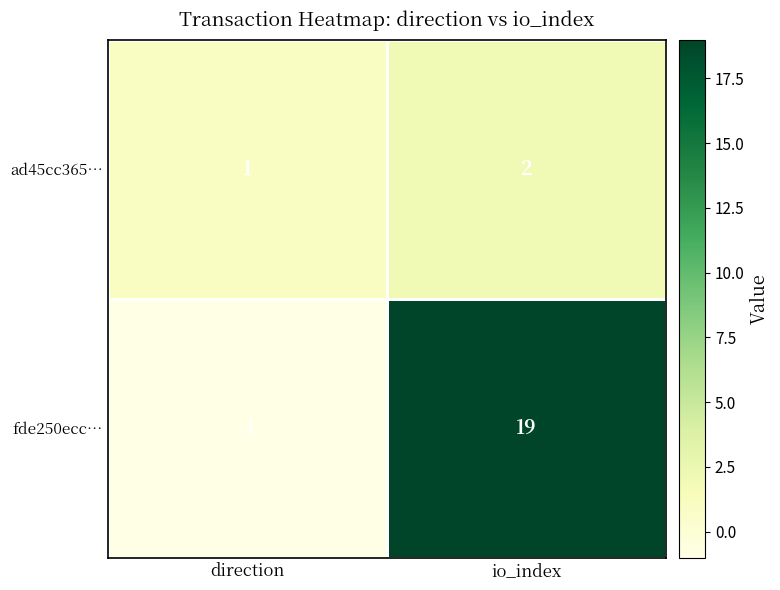

Rank the series at direction from lowest to highest value.

fde250ecc…, ad45cc365…